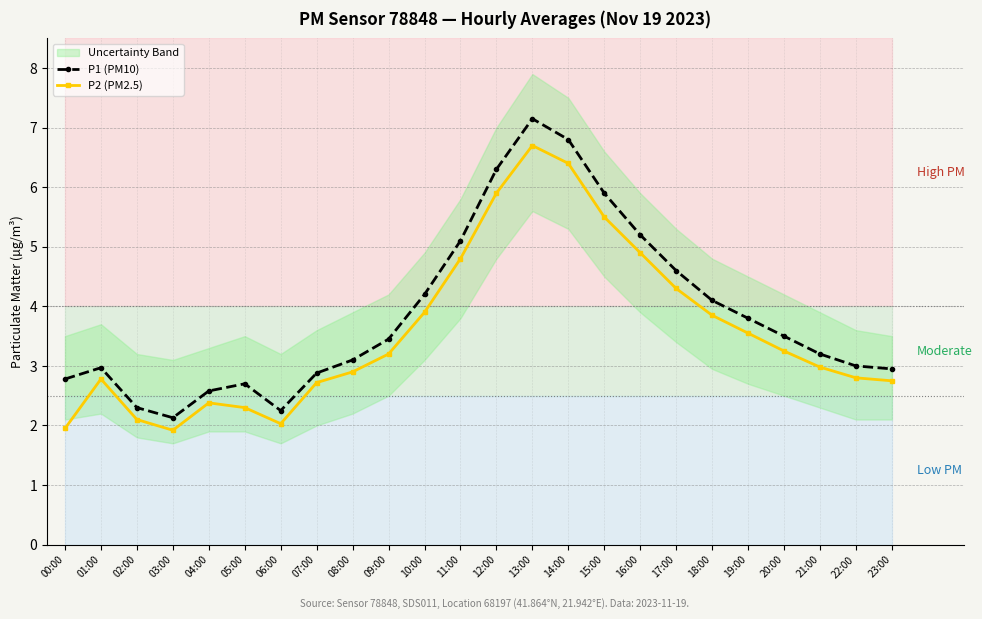

What is the total value across all series at 09:00?

6.7